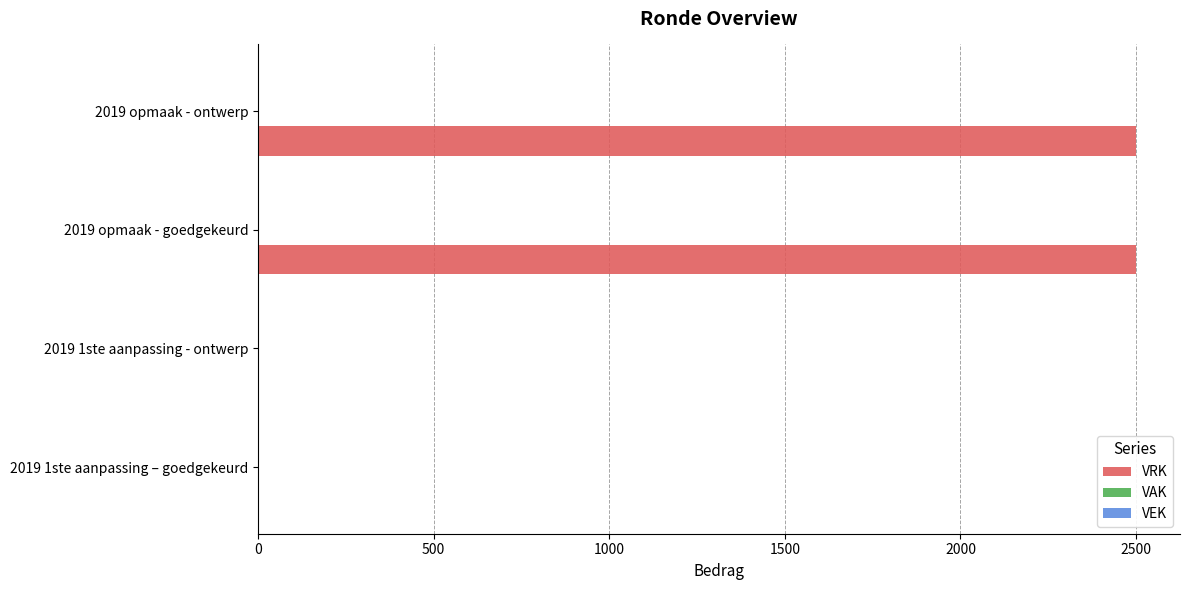

Reading bottom to top, extract all data points from this chart.

2019 1ste aanpassing – goedgekeurd=0	2019 1ste aanpassing - ontwerp=0	2019 opmaak - goedgekeurd=2500	2019 opmaak - ontwerp=2500